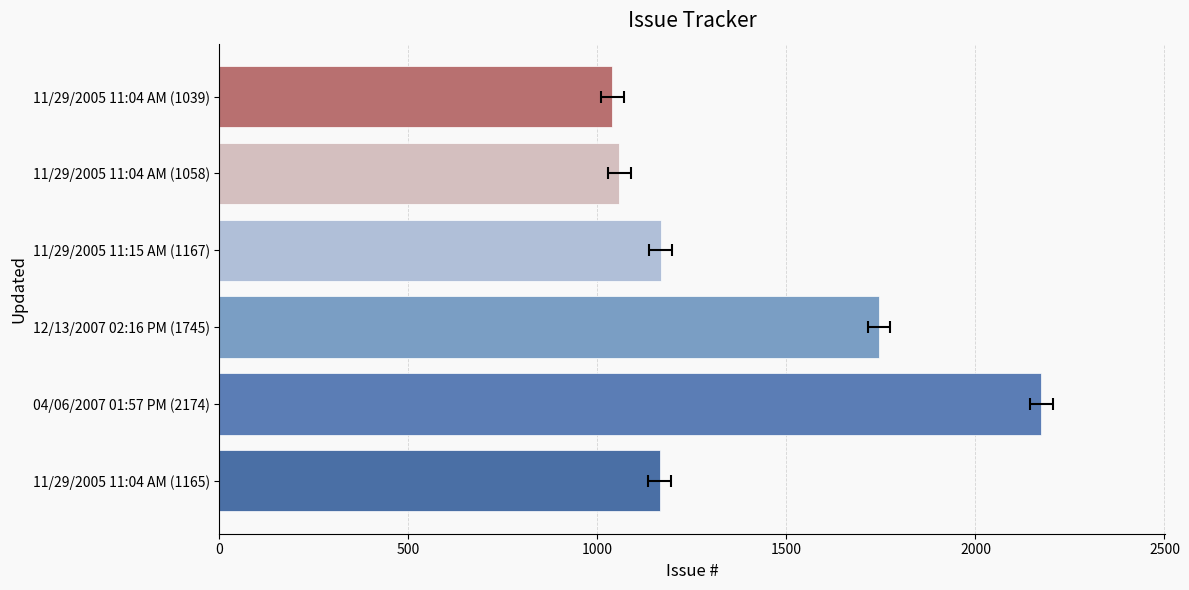

What is the value of the 2nd bar from the left?

2174